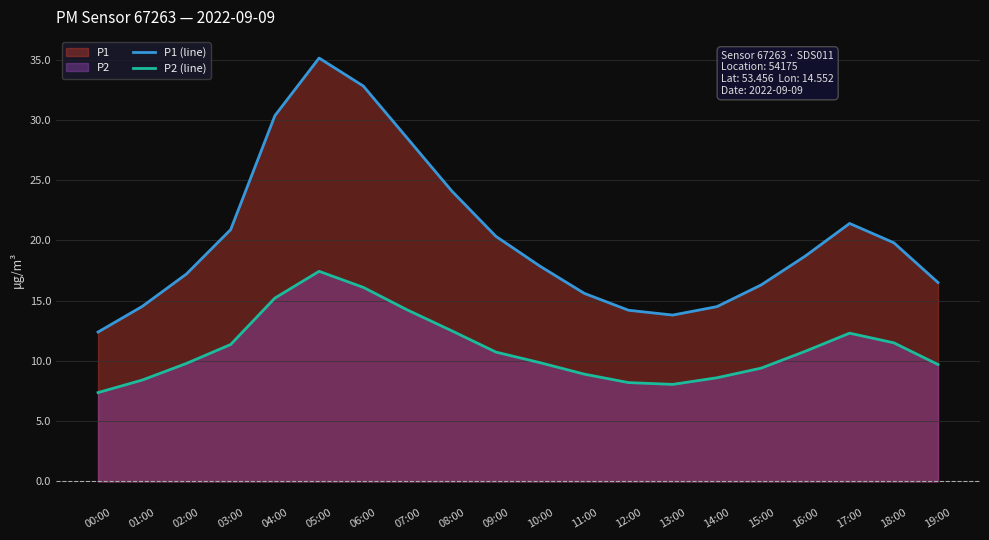

Which series has the largest range (max minus min)?

P1 (line)